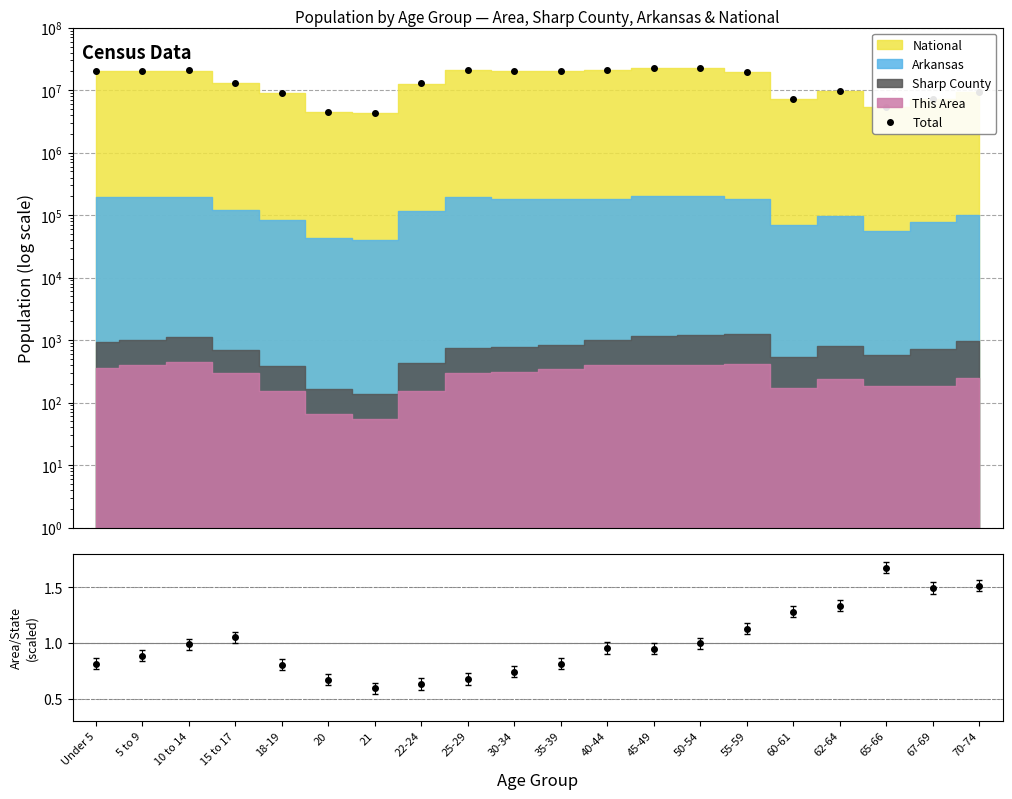

True or false: there are more than 2 points higher than both neighbors.

True